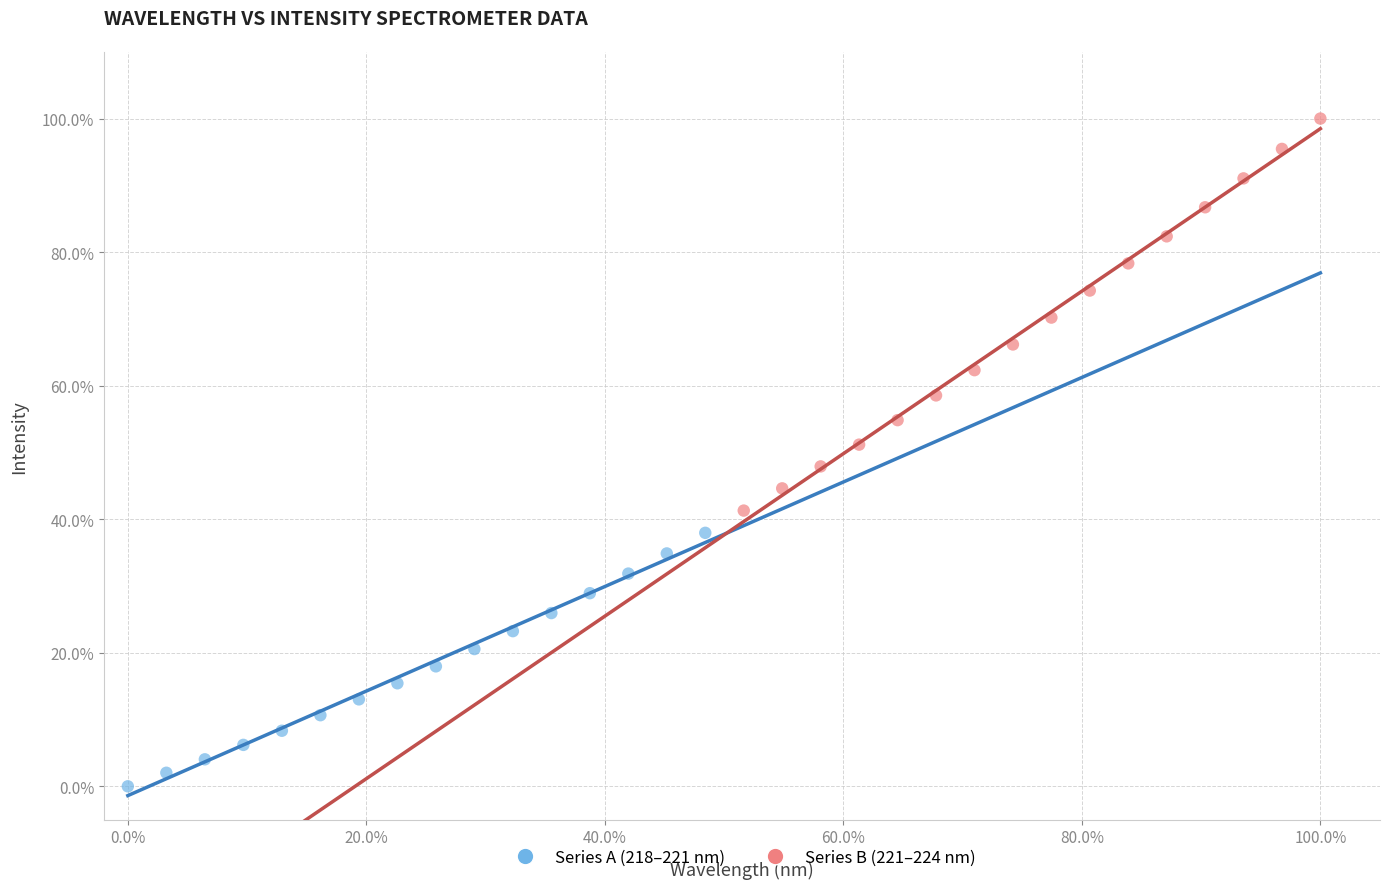

Which series reaches the minimum Y coordinate?

Series A (218–221 nm)